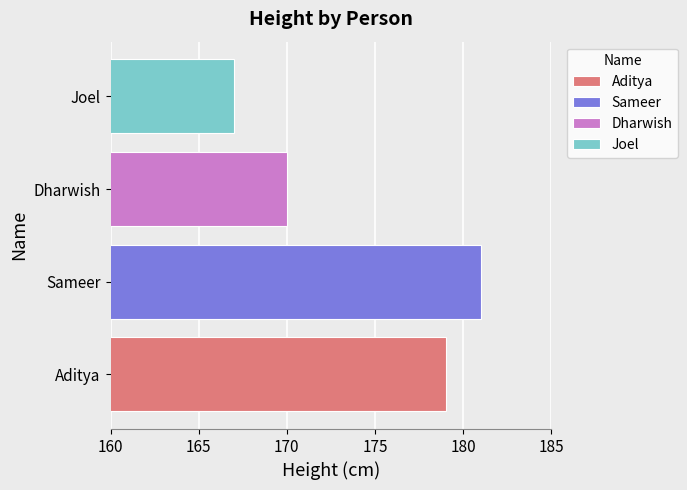

Read the value at Joel, to the nearest 10.

170